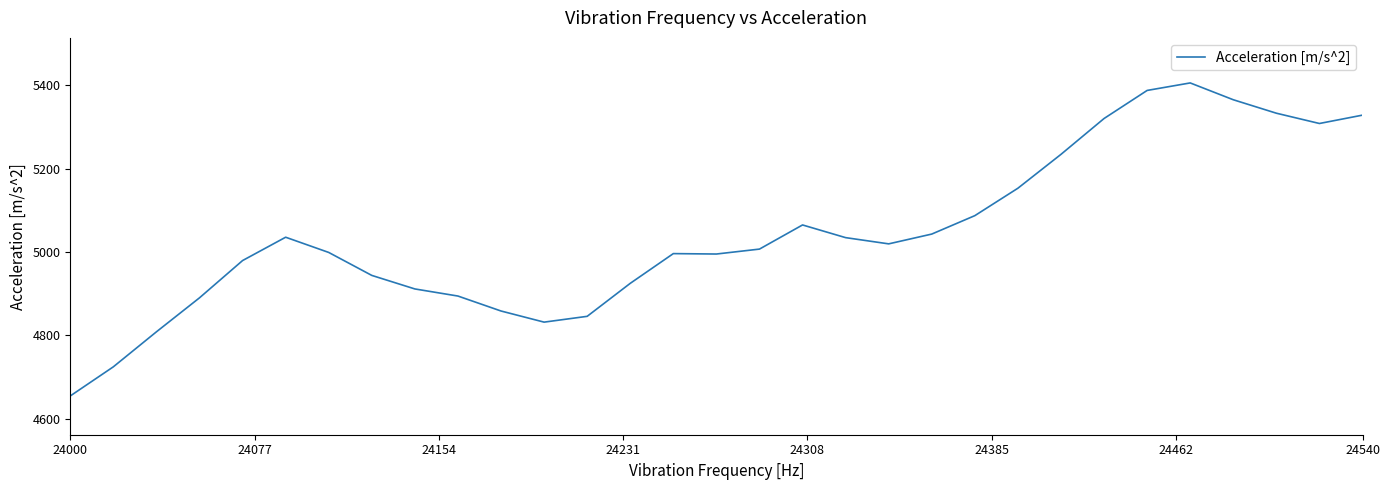

What is the difference between the maximum and minimum values?

751.3